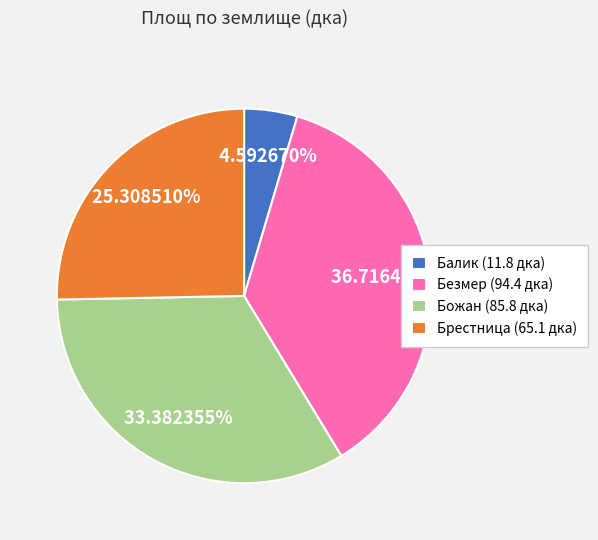

True or false: Брестница accounts for 25% of the total.

True